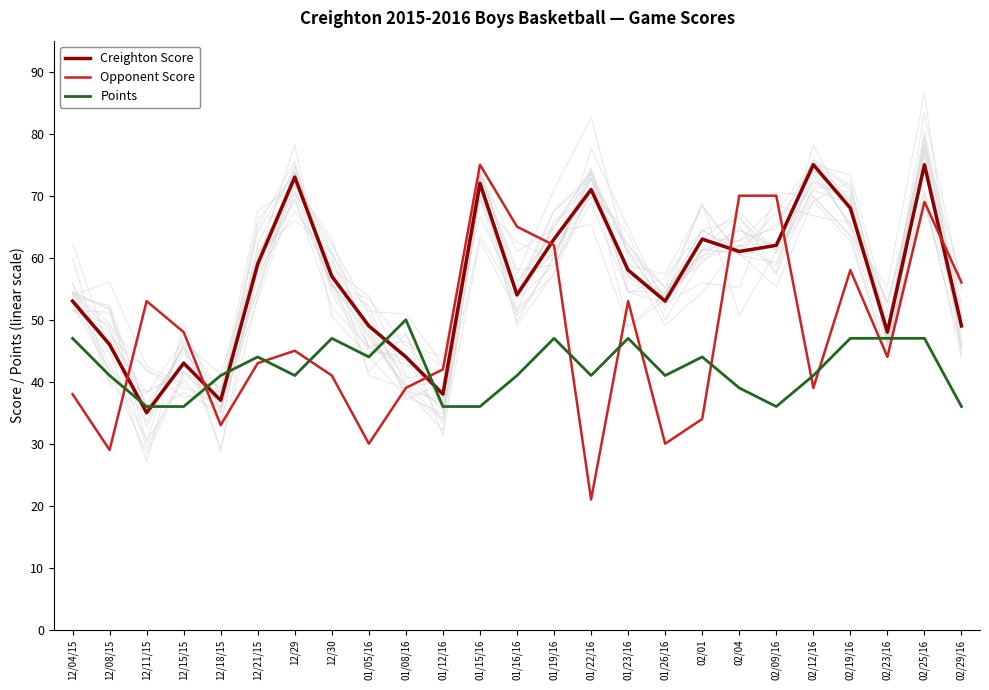

What is the label of the 5th point from the left?

12/18/15